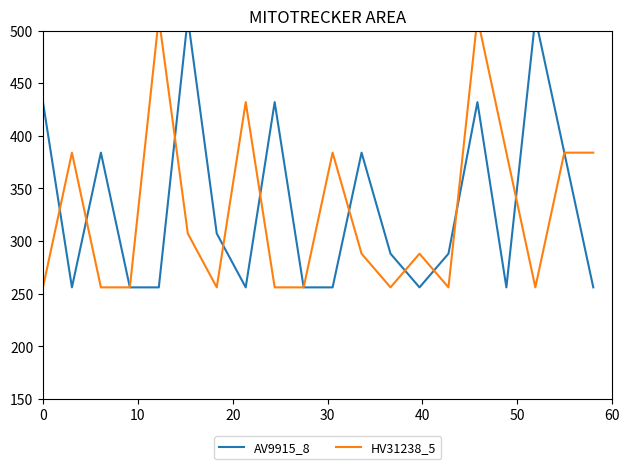

How many times do HV31238_5 and AV9915_8 cross each other?

10